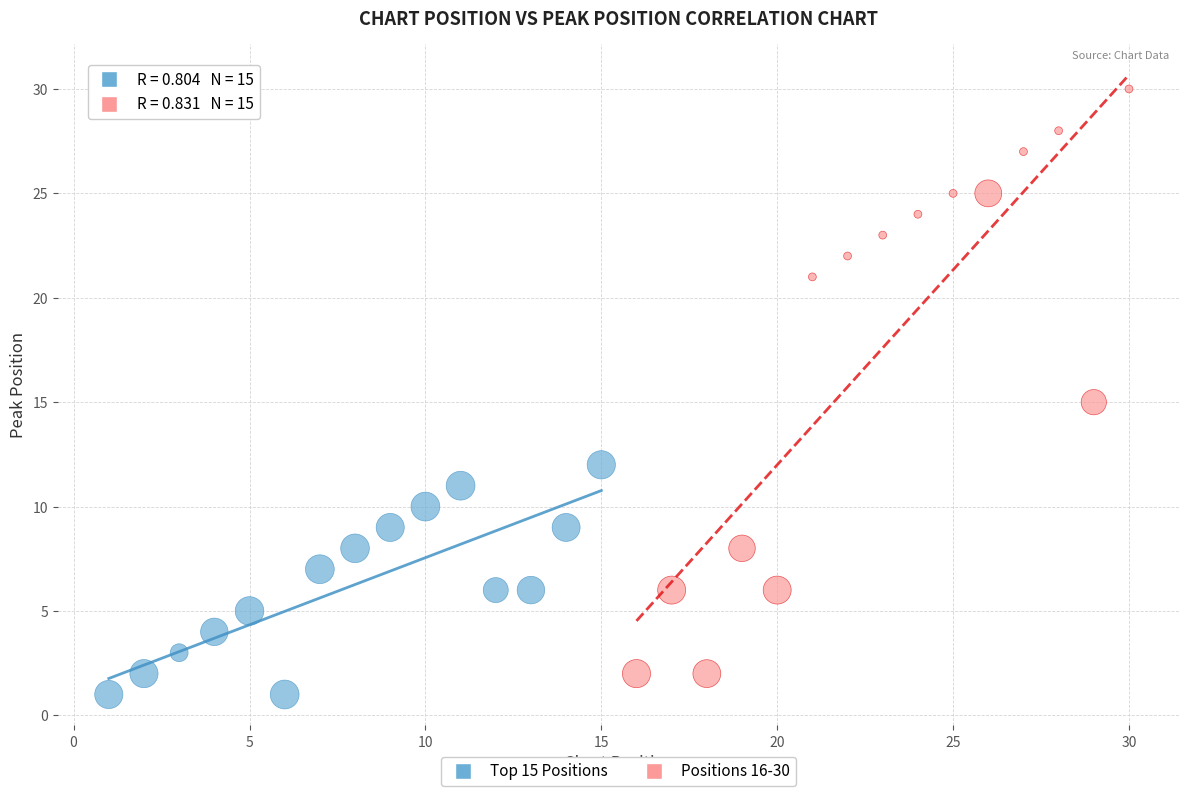

Which series has the widest spread of Y values?

Positions 16-30